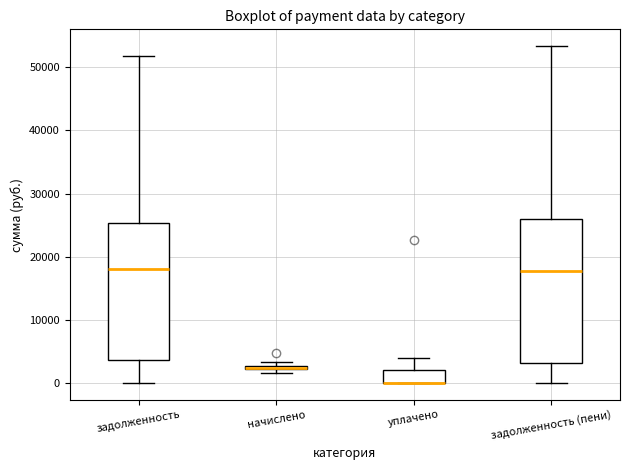

Comparing the boxes themselves (not the whiskers), which one is the tallest?

задолженность (пени)